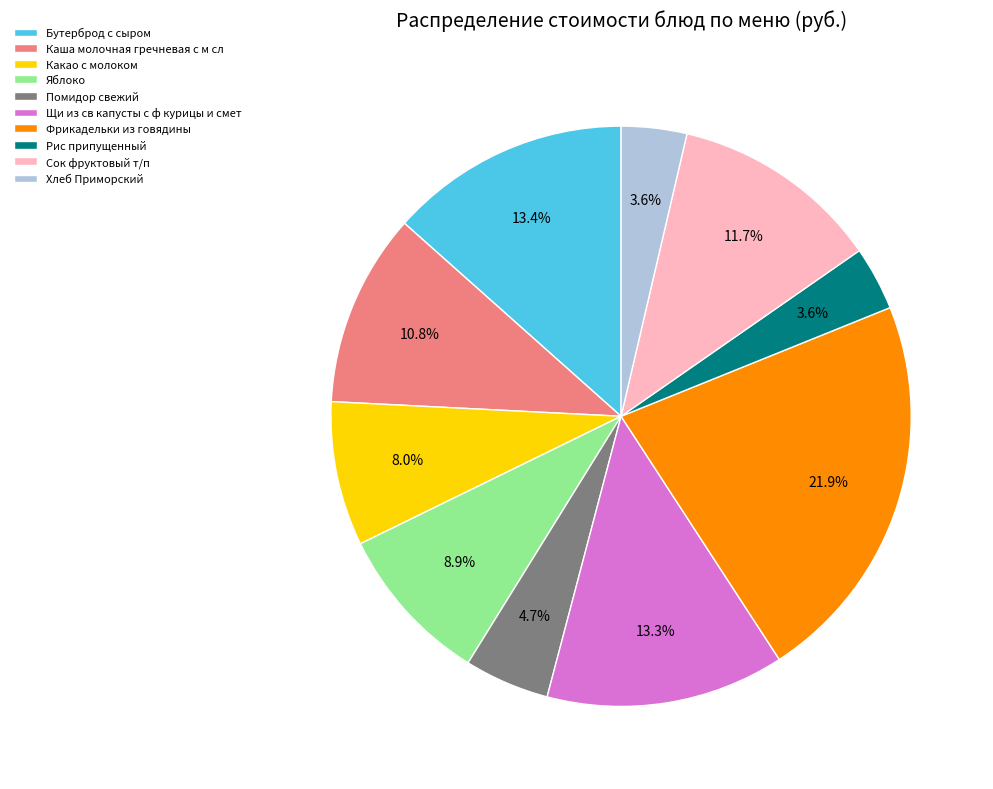

What percentage do Рис припущенный and Фрикадельки из говядины together represent?

25.5%